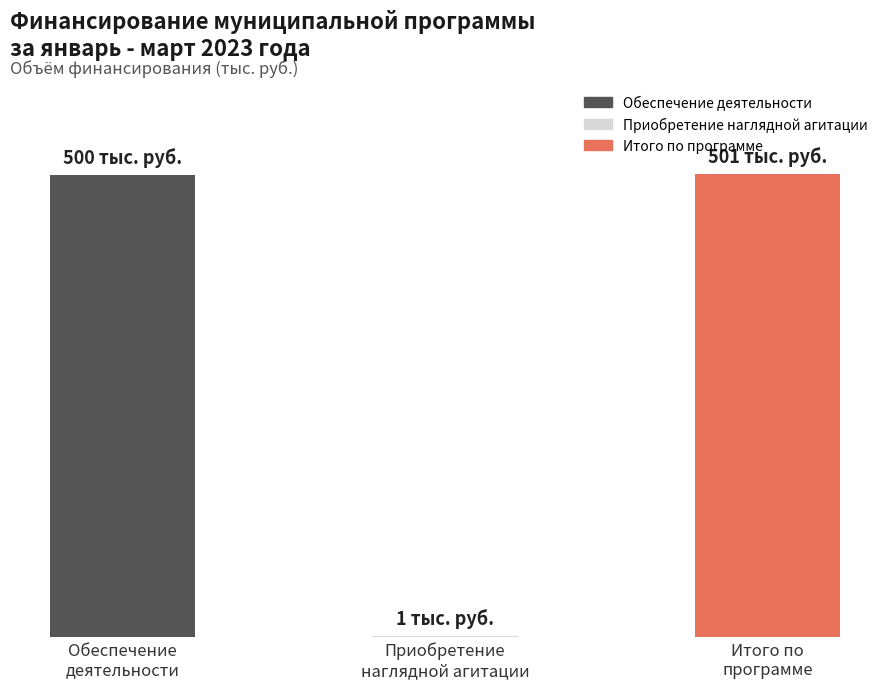

Reading left to right, what are all the values shown in this chart?

500	1	501